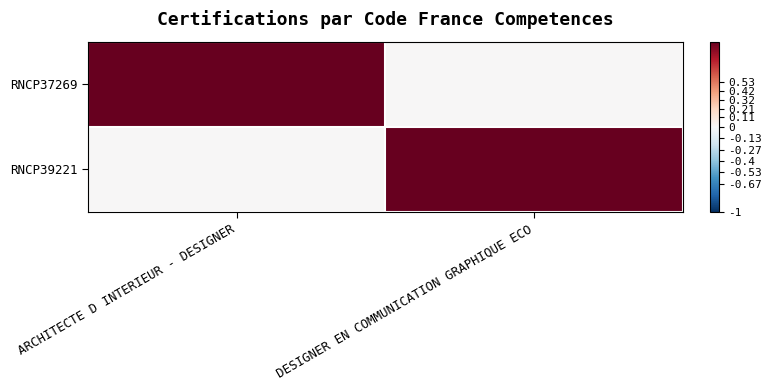

Reading left to right, extract all data points from this chart.

RNCP37269: ARCHITECTE D INTERIEUR - DESIGNER=1	DESIGNER EN COMMUNICATION GRAPHIQUE ECO=0
RNCP39221: ARCHITECTE D INTERIEUR - DESIGNER=0	DESIGNER EN COMMUNICATION GRAPHIQUE ECO=1